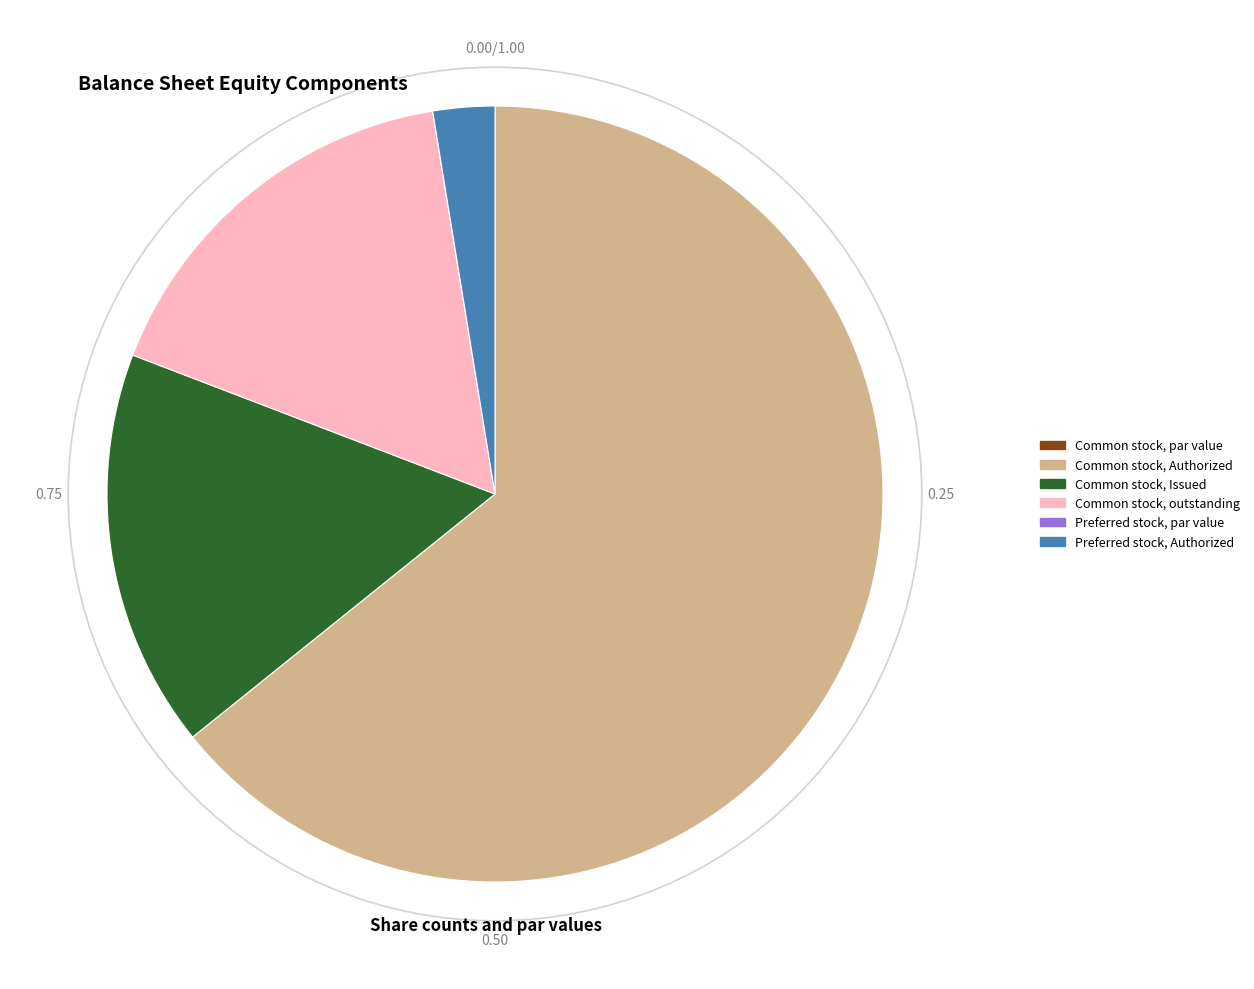

Is the sum of Common stock, Issued and Common stock, outstanding greater than half?

No